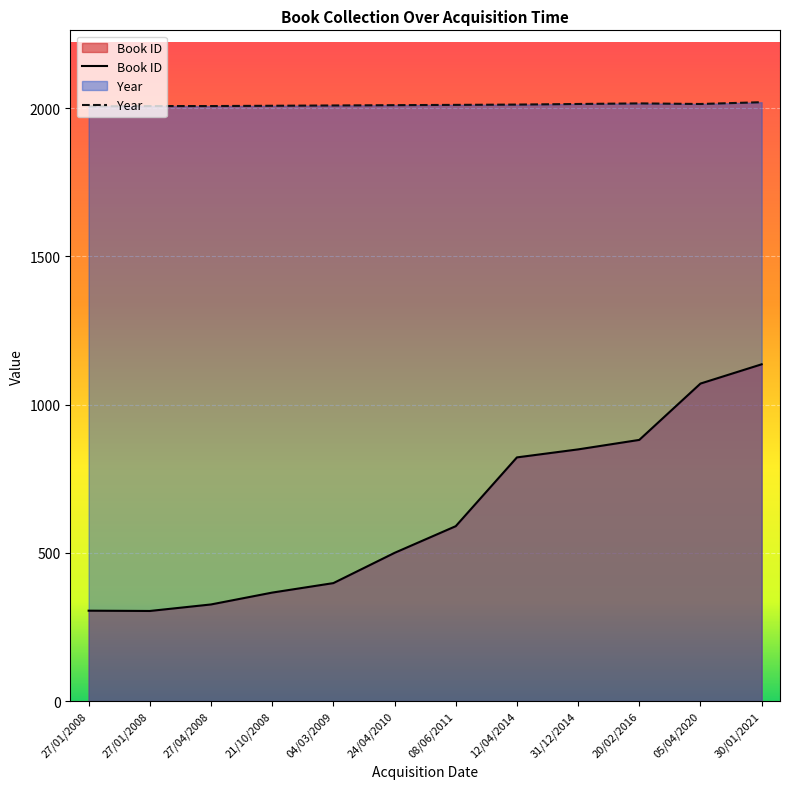

At how many categories does at least one series exceed 1373?

12